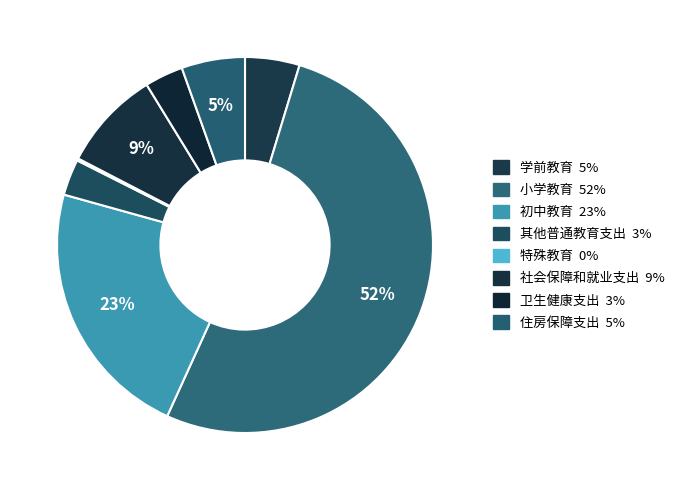

Count the number of slices in the pie.

8